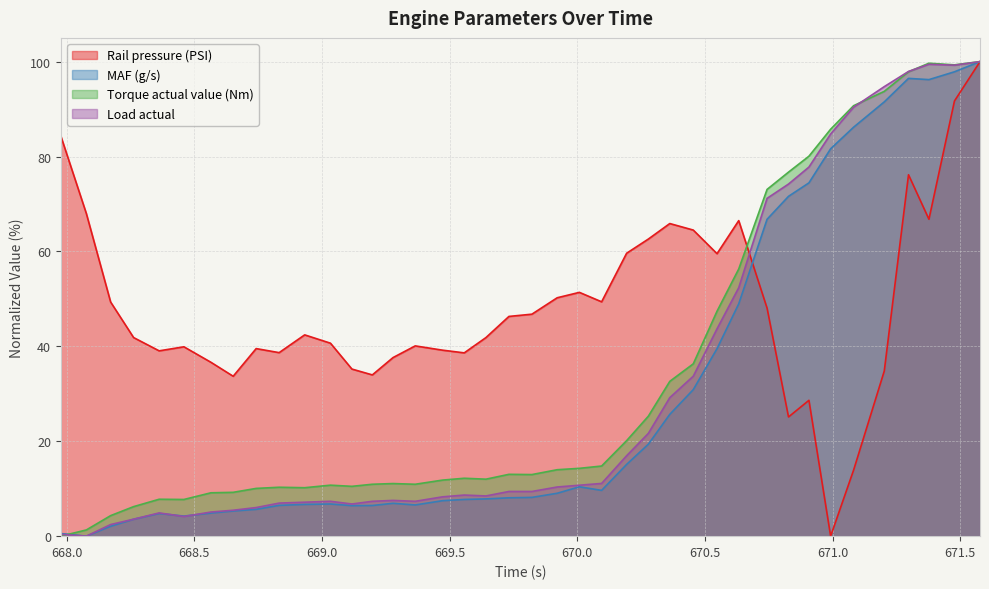

What is the greatest value displayed?

100.0